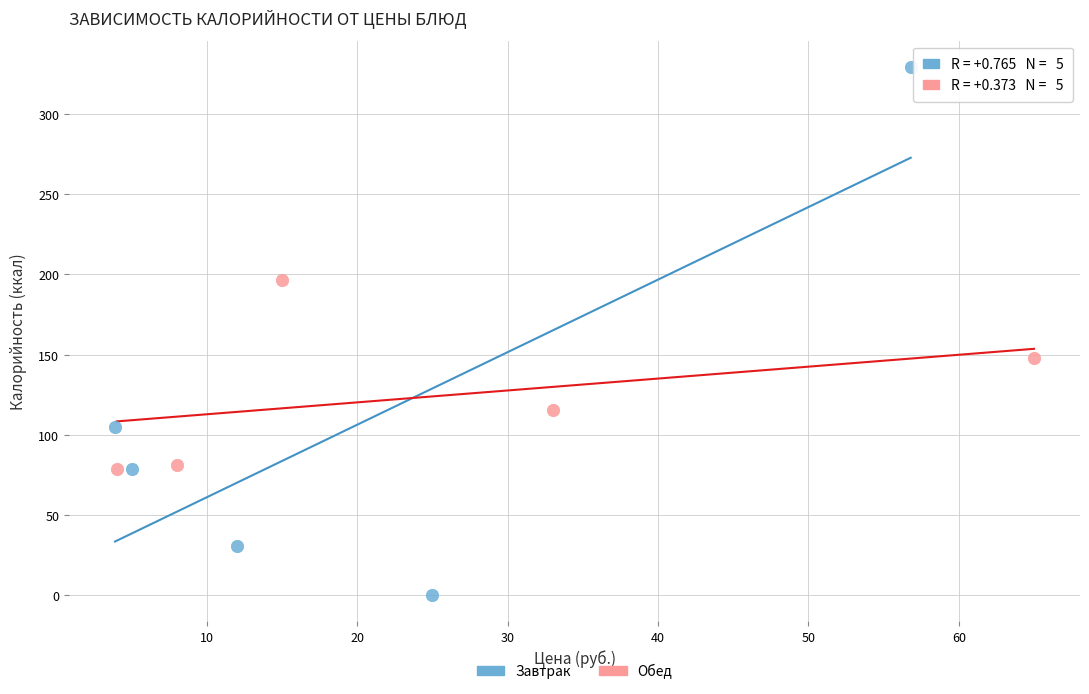

Which series has the widest spread of Y values?

Завтрак